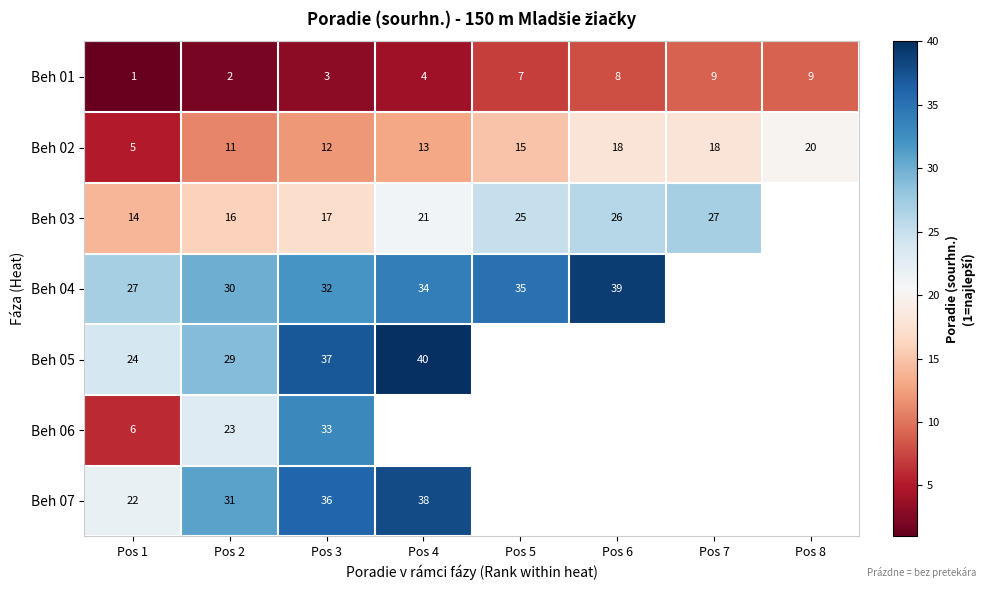

At which label is Beh 02 closest to 12?

Pos 3